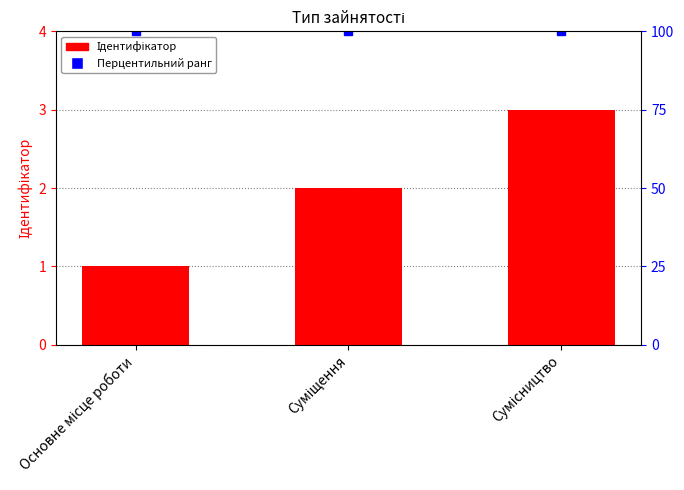

What is the label of the 3rd bar from the left?

Сумісництво